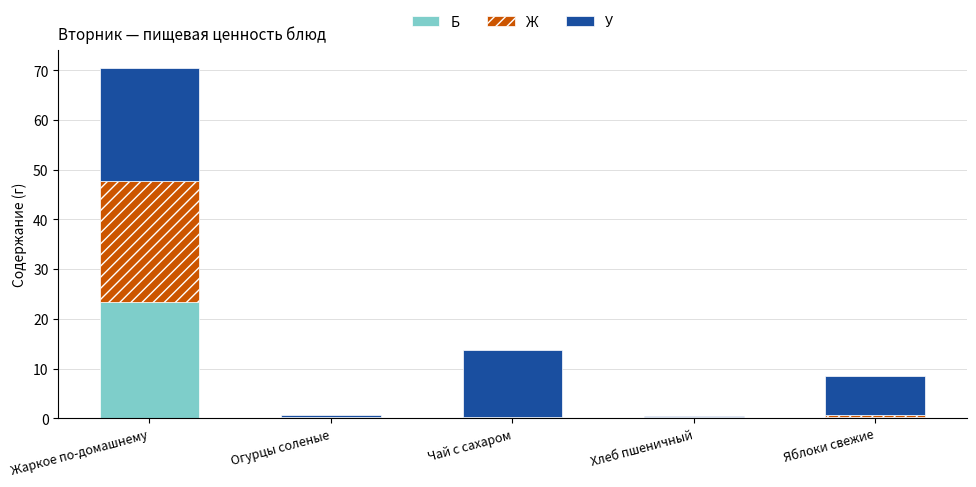

At which category is the sum across all series the highest?

Жаркое по-домашнему